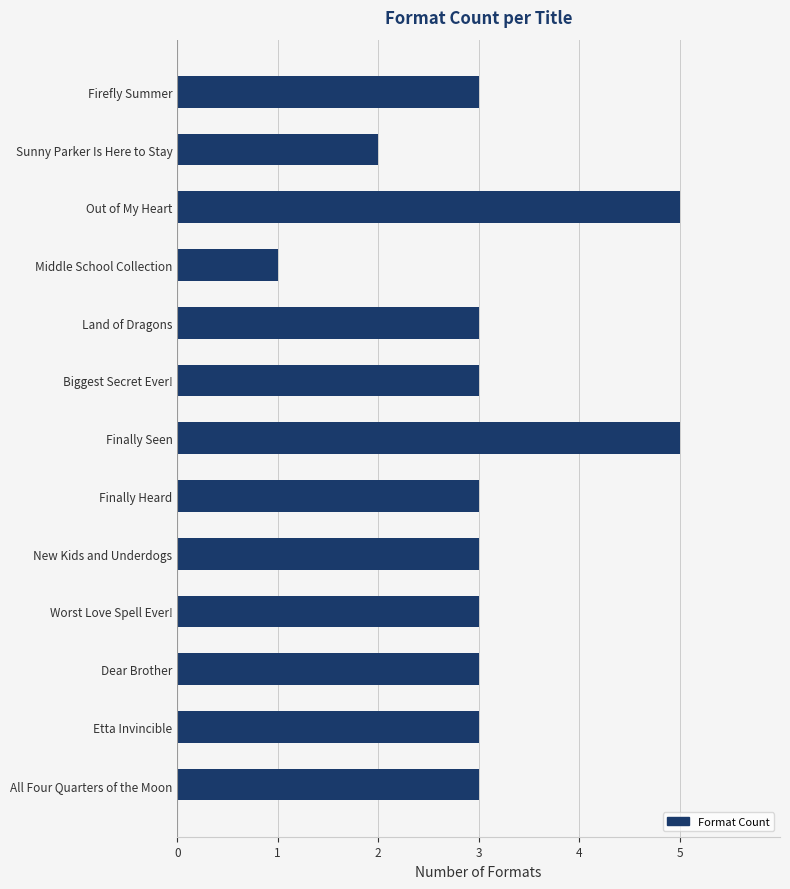

What is the minimum value shown in the chart?

1